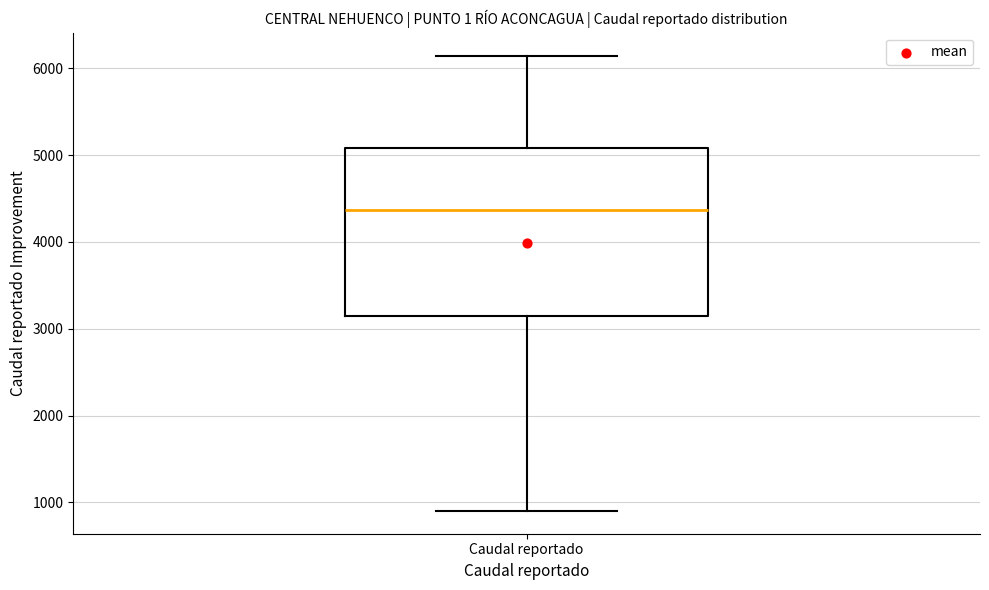

Read this box plot against the y-axis: the position of the median line, the range covered by the box, and the ends of both whiskers. The values are not printed on the chart, so give them approximately, as read against the axis.

median 4400, box 3100 to 5100, whiskers 900 to 6100